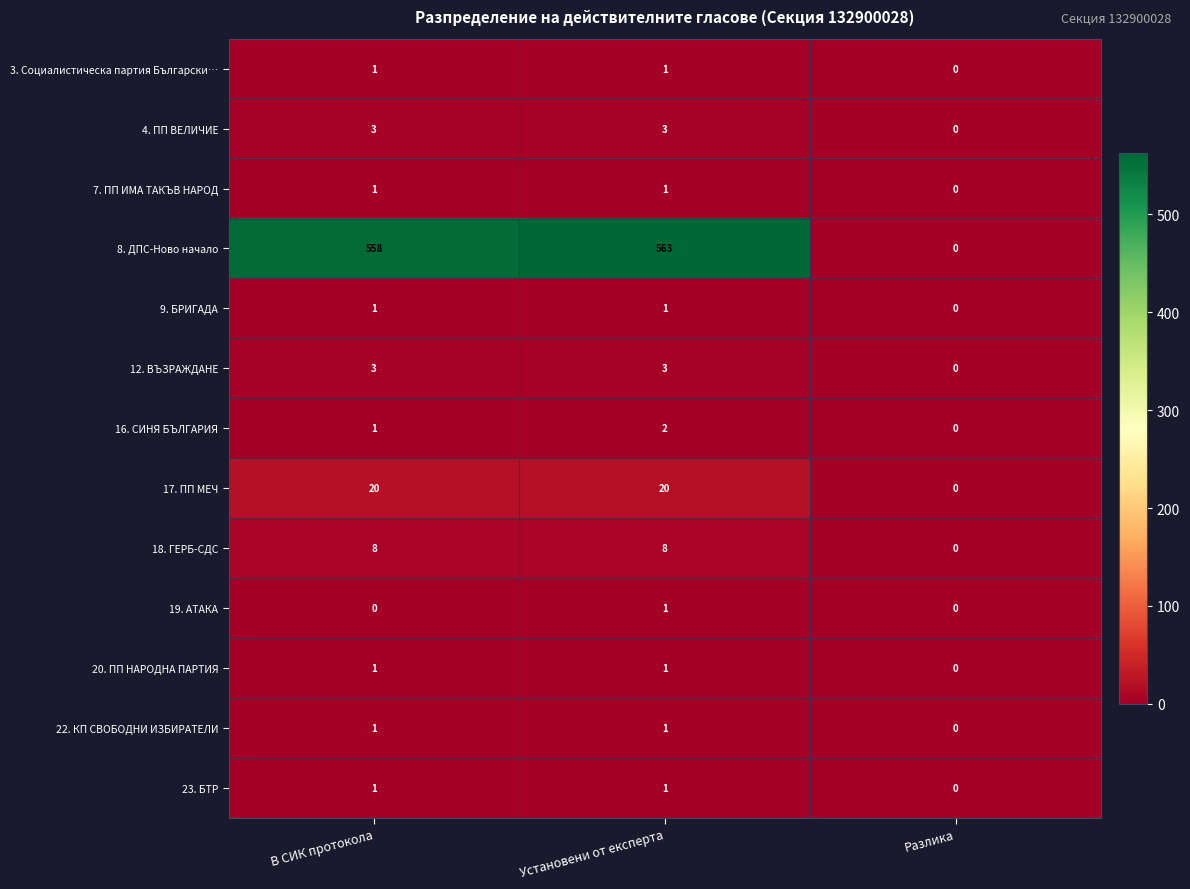

Is it true that 17. ПП МЕЧ equals 34 at Установени от експерта?

False